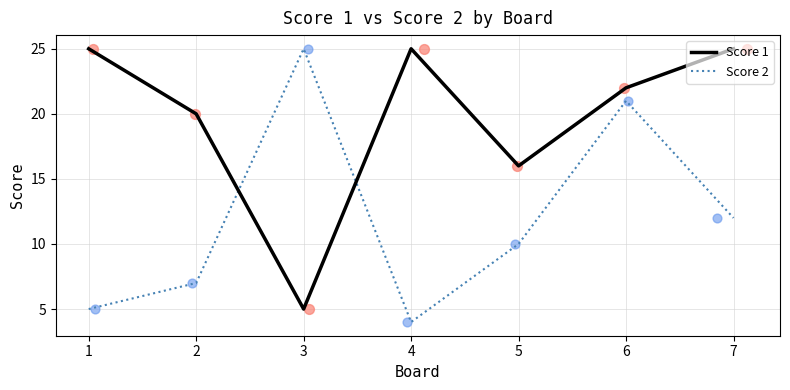

At which category is the sum across all series the highest?

6